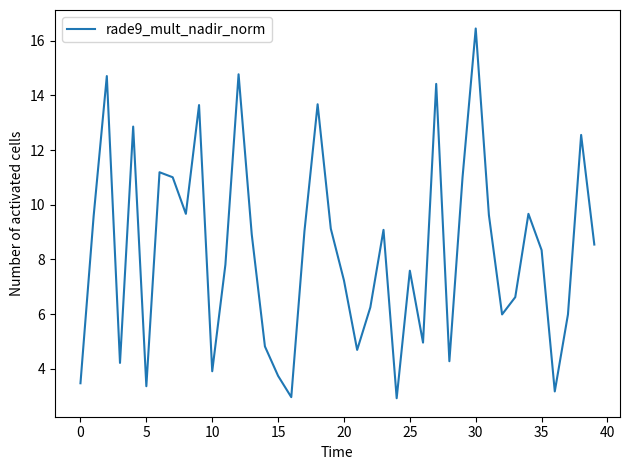

What is the maximum value shown in the chart?

16.4